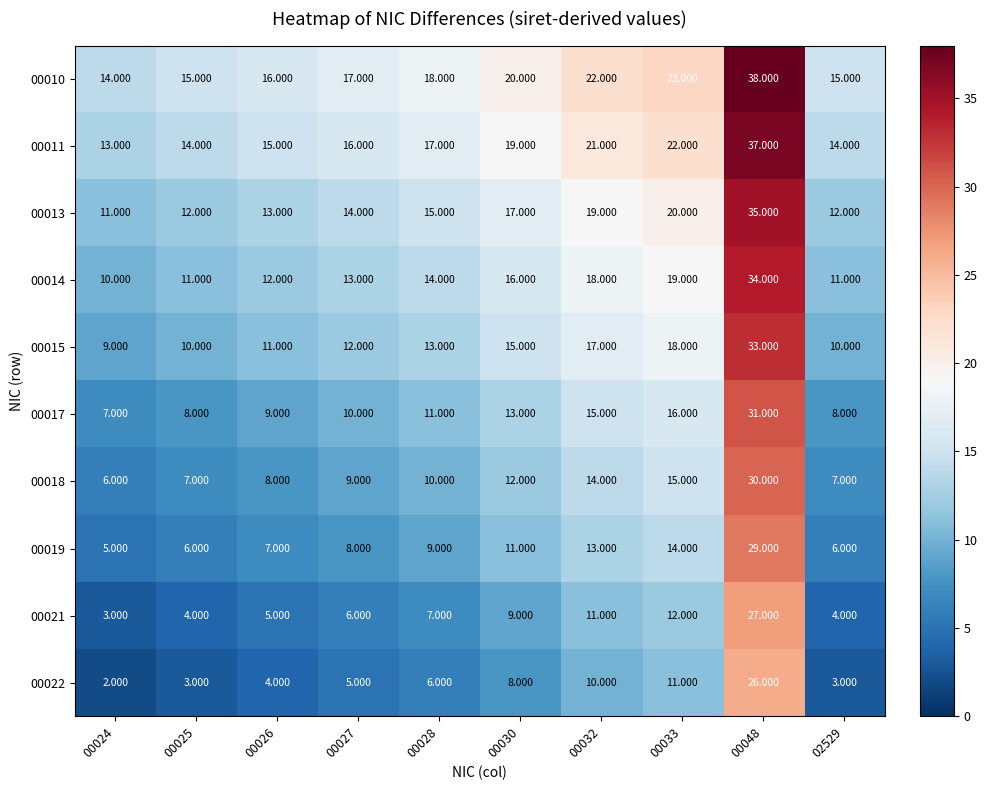

Is the value of 00019 at 00030 greater than the value of 00010 at 00026?

No